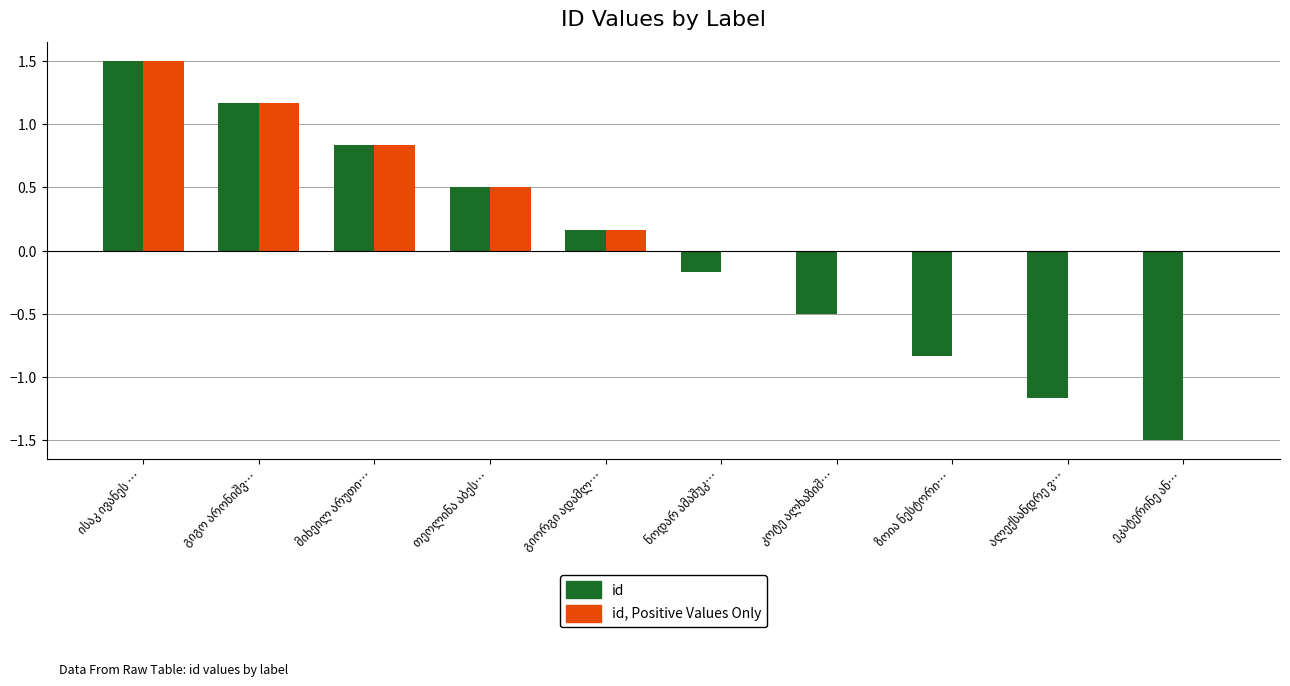

Which series has the largest total across all categories?

id, Positive Values Only